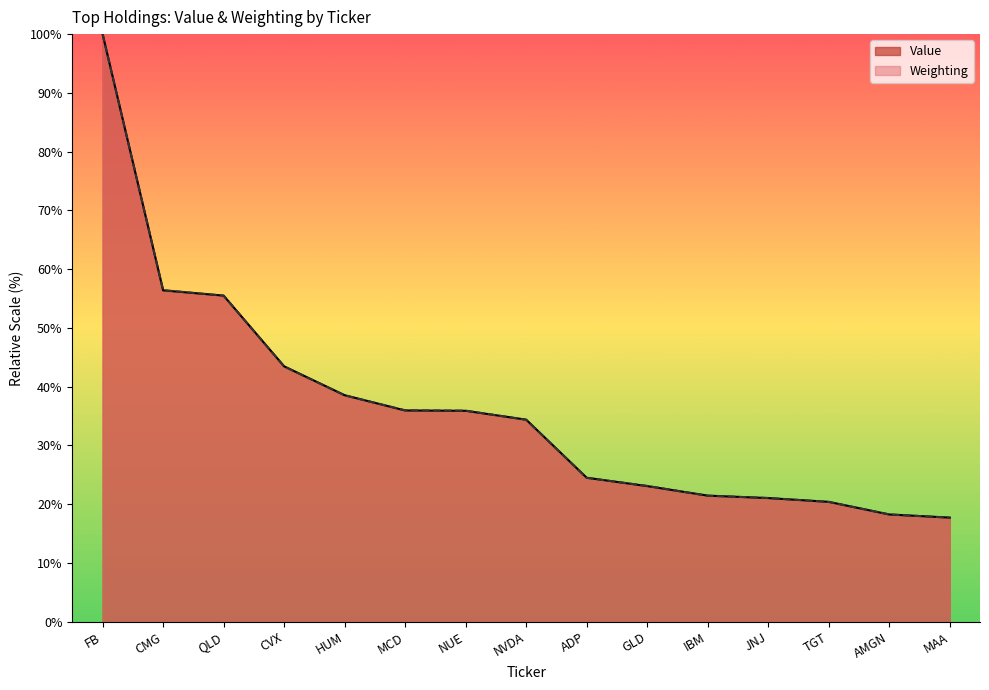

List the labels in order of Value value, largest first.

FB, CMG, QLD, CVX, HUM, MCD, NUE, NVDA, ADP, GLD, IBM, JNJ, TGT, AMGN, MAA